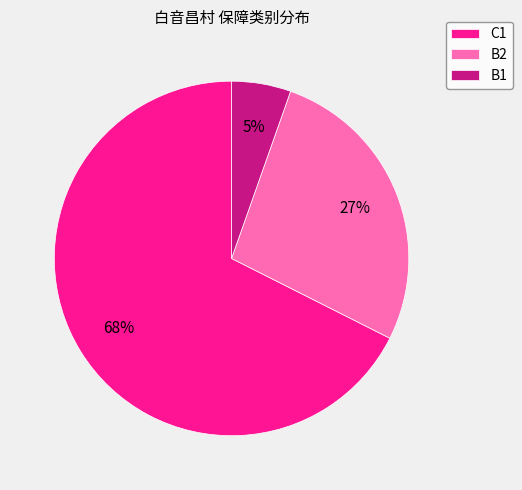

Does any single category account for the majority?

Yes